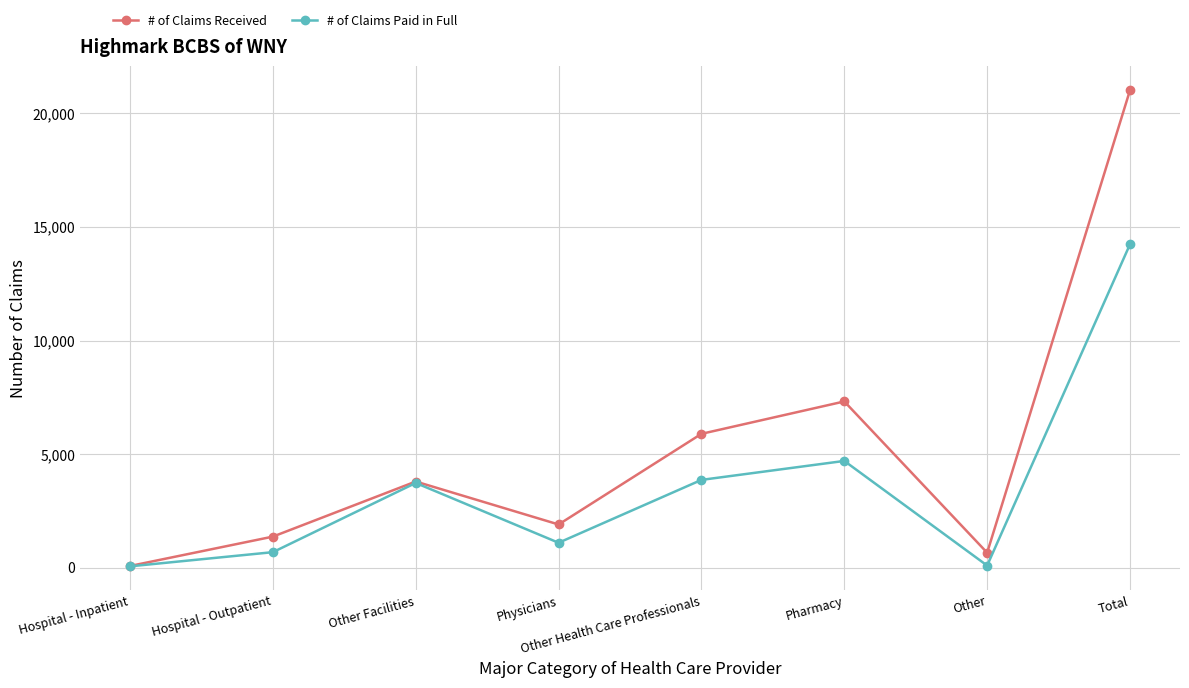

Which category has the lowest value in the # of Claims Received series?

Hospital - Inpatient